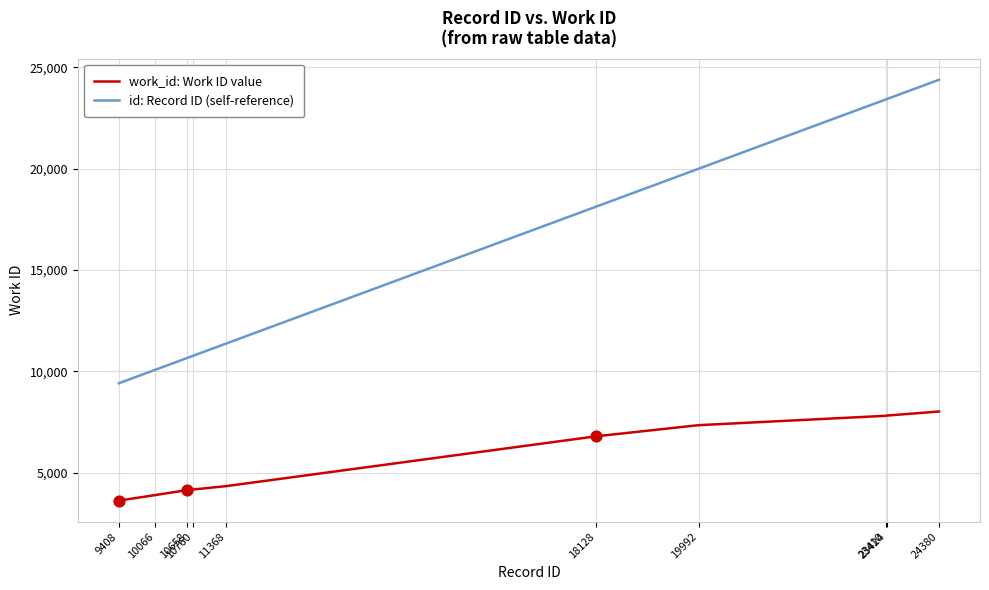

Which series has the widest spread of values?

id: Record ID (self-reference)